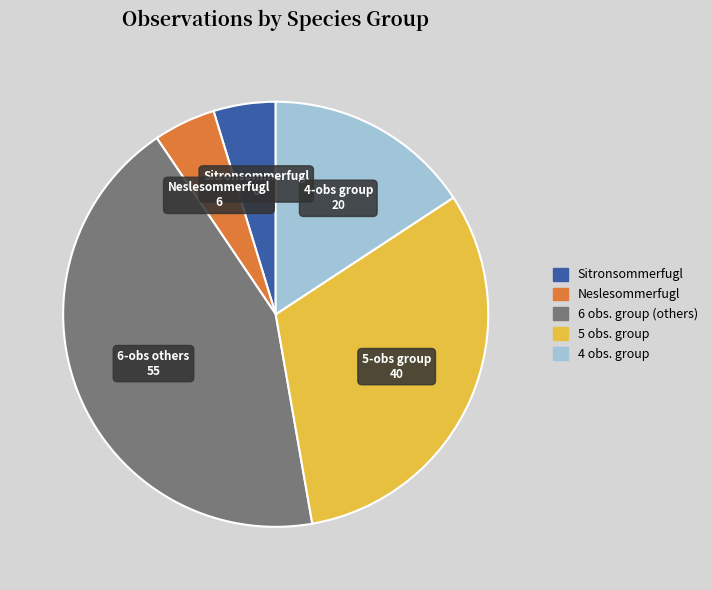

Is there a majority slice in this chart?

No